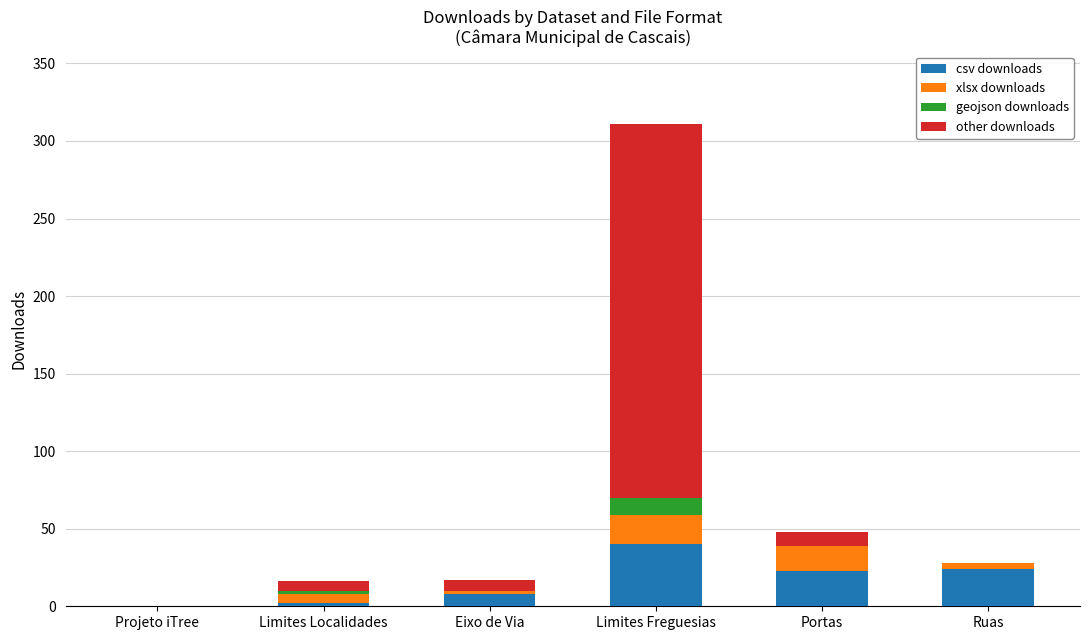

At which category is the sum across all series the highest?

Limites Freguesias